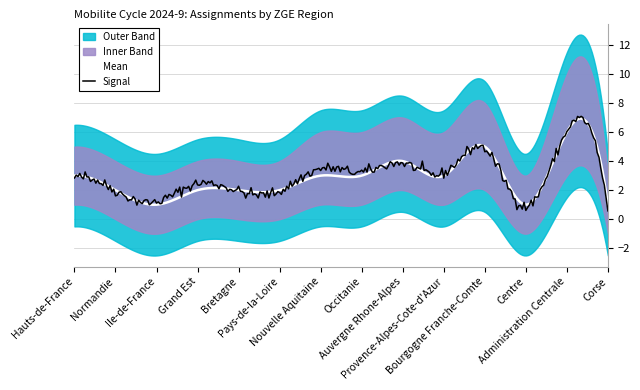

What is the difference between the lower values at Normandie and Auvergne Rhone-Alpes?

2